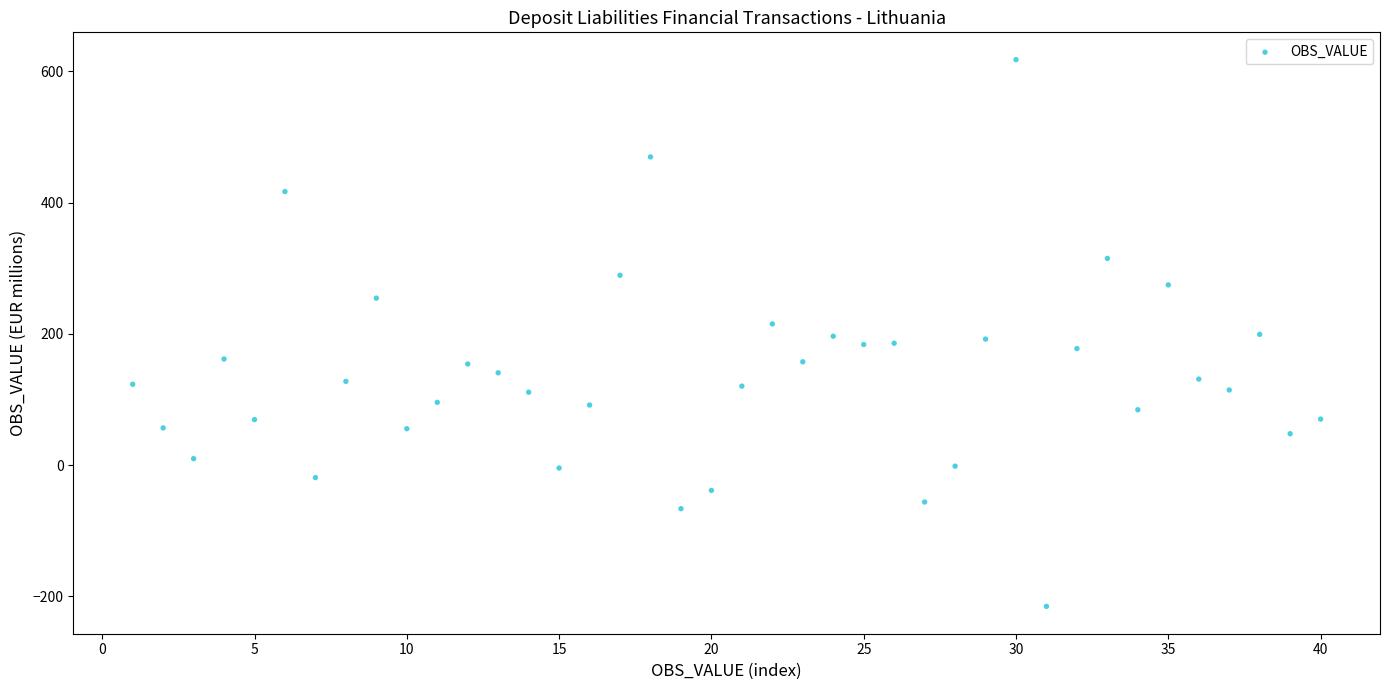

What is the range of Y values (max minus min)?

833.0